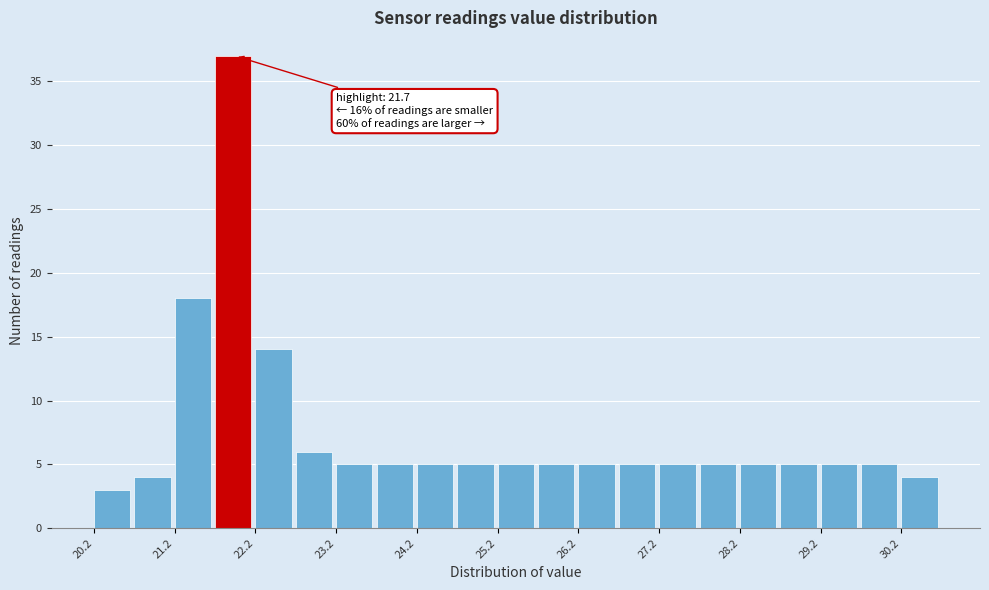

Which range on the x-axis has the tallest bar?

21.7 to 22.2